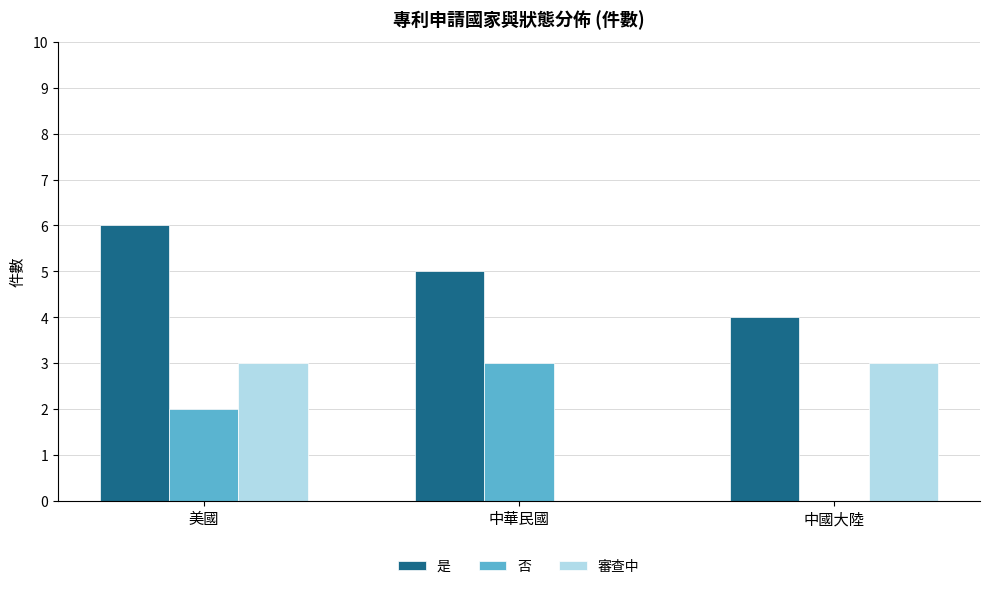

What is the spread (max minus min) of values at 美國?

4